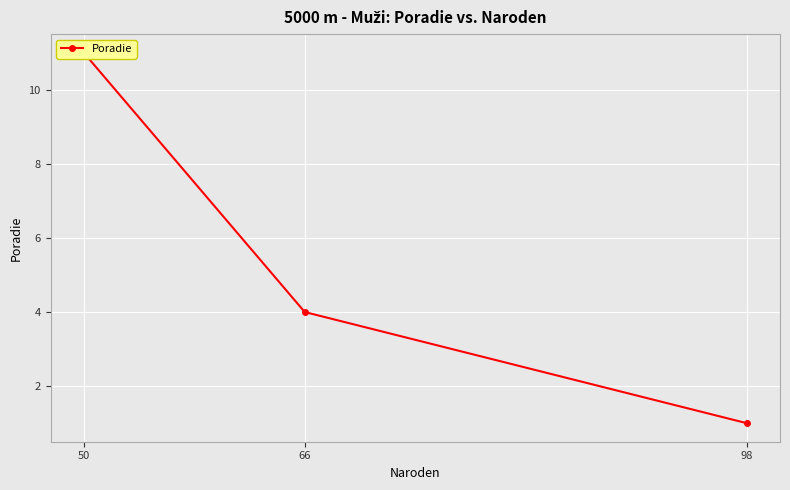

Does the chart display data point markers on the line(s)?

Yes